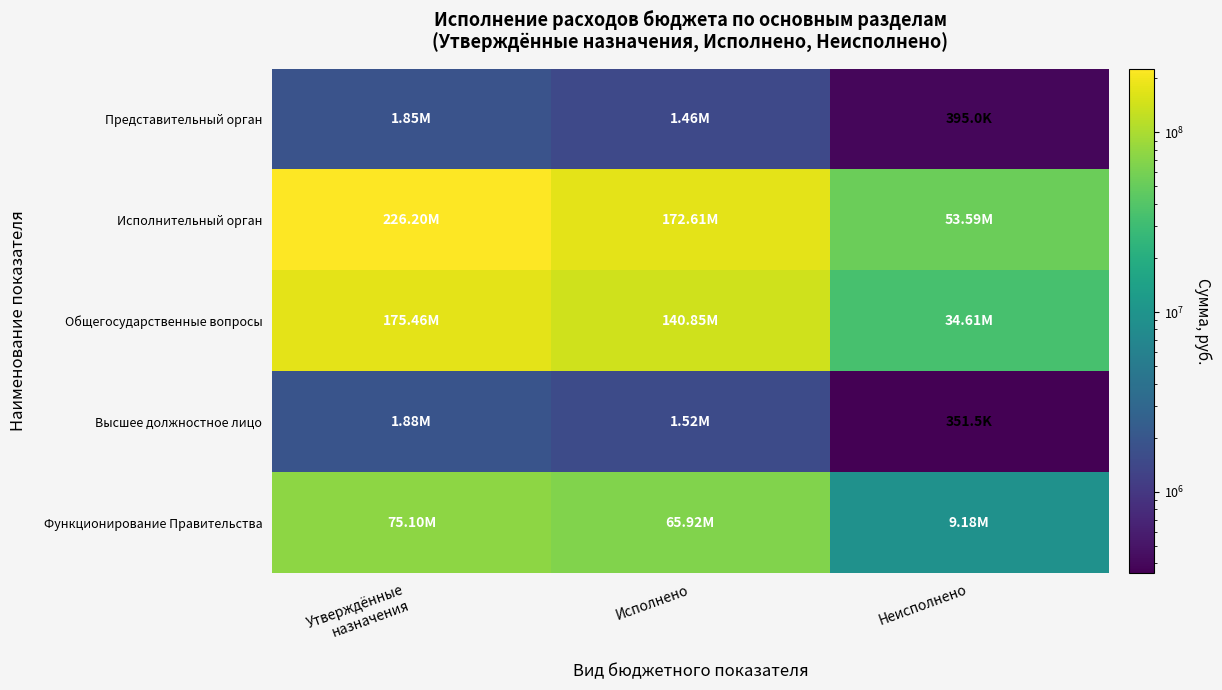

What is the total value across all series at Исполнено?

382364127.5